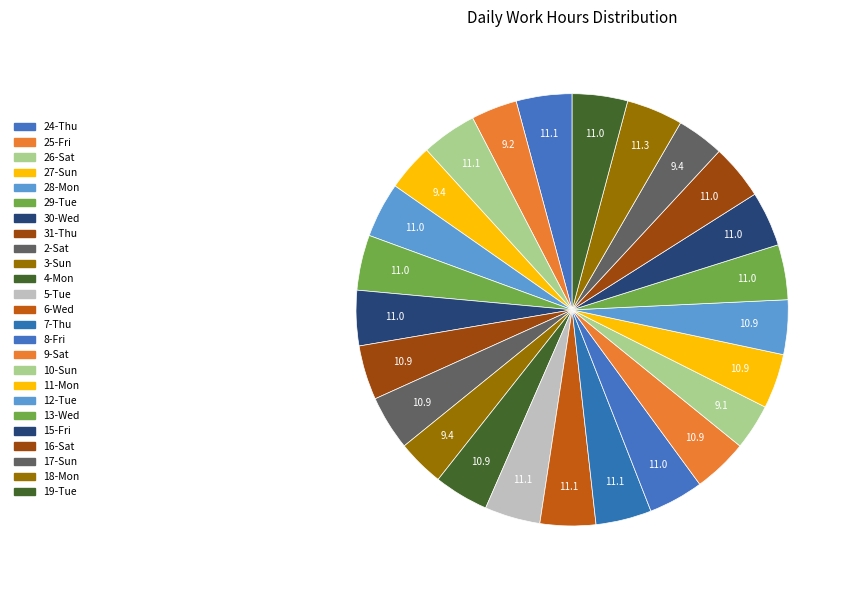

How many slices are in this pie chart?

25